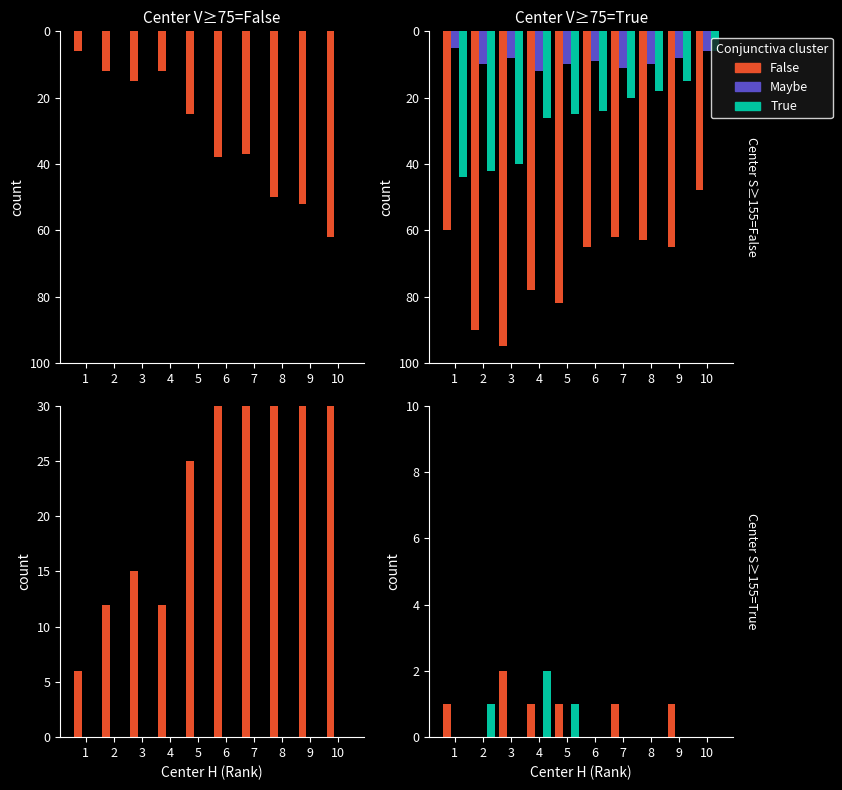

Reading right to left, extract all data points from this chart.

False: 10=0	9=1	8=0	7=1	6=0	5=1	4=1	3=2	2=0	1=1
Maybe: 10=0	9=0	8=0	7=0	6=0	5=0	4=0	3=0	2=0	1=0
True: 10=0	9=0	8=0	7=0	6=0	5=1	4=2	3=0	2=1	1=0